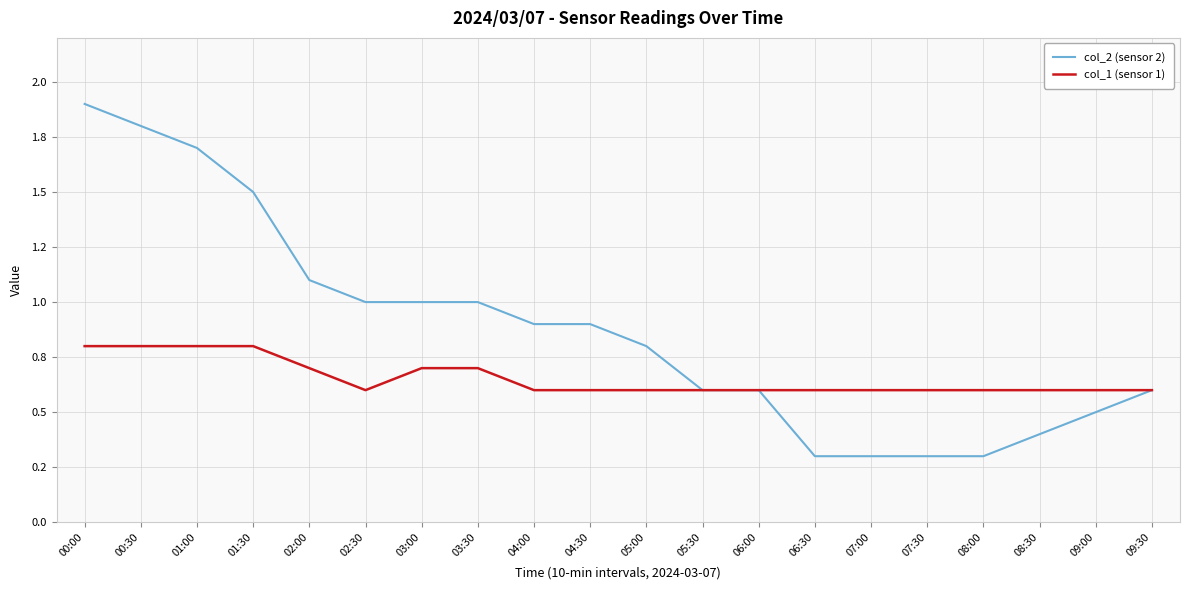

At which label does col_2 (sensor 2) reach its minimum?

06:30